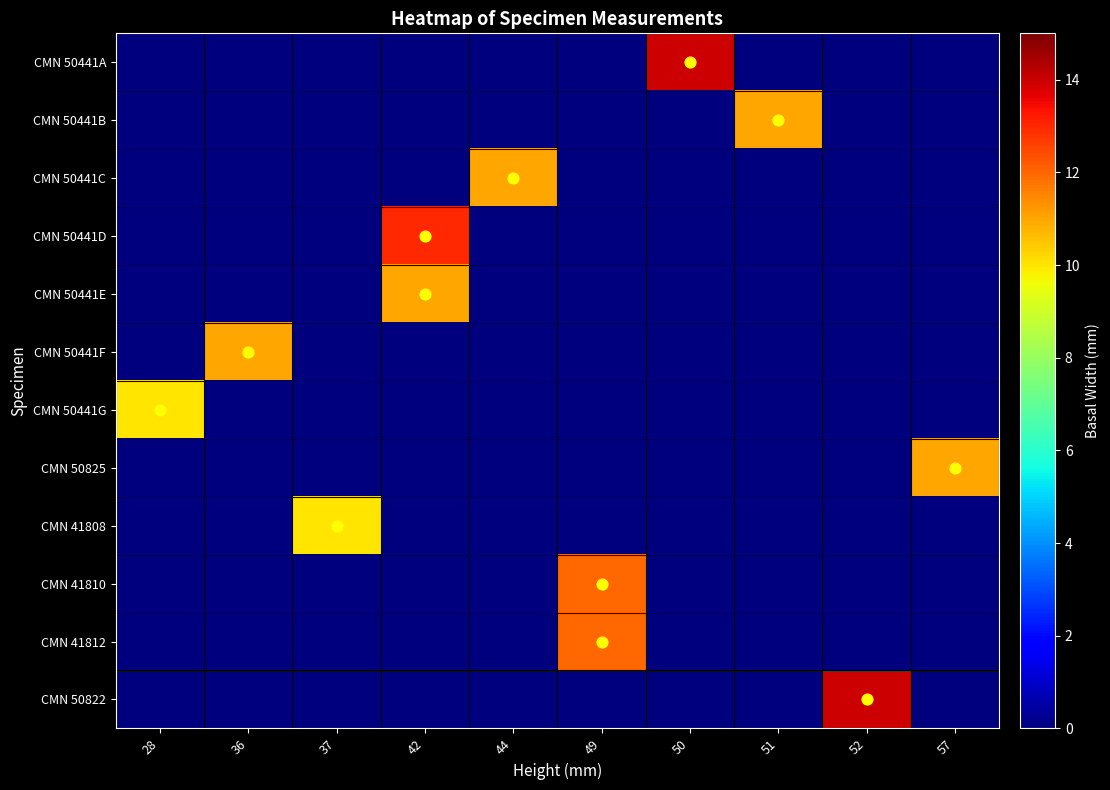

How many distinct data groups are displayed?

12